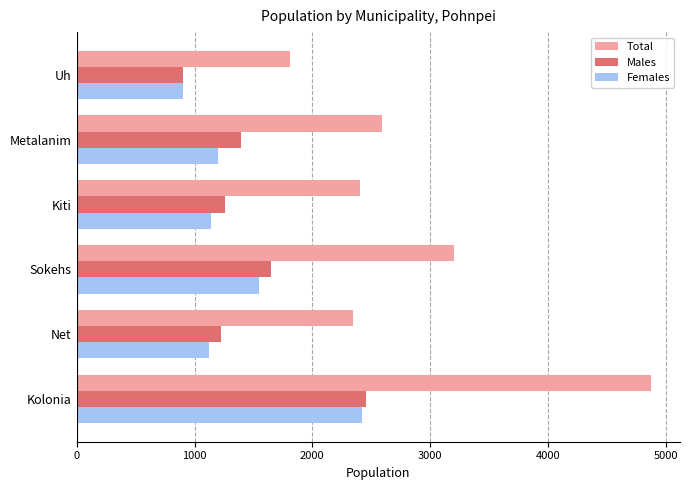

How many data points in Total are less than 2594?

3